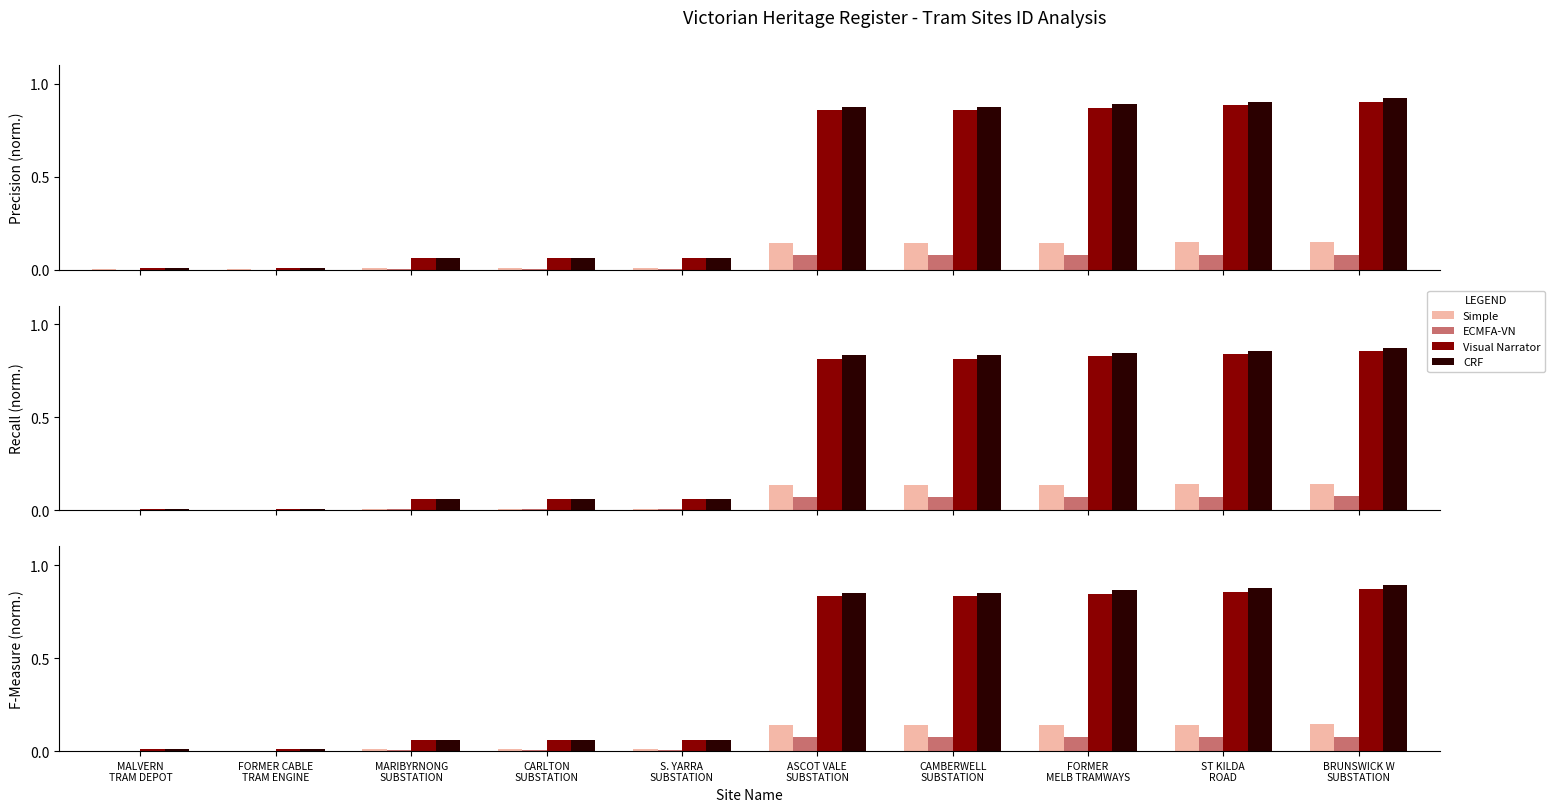

What is the label of the 3rd bar from the left?

MARIBYRNONG
SUBSTATION